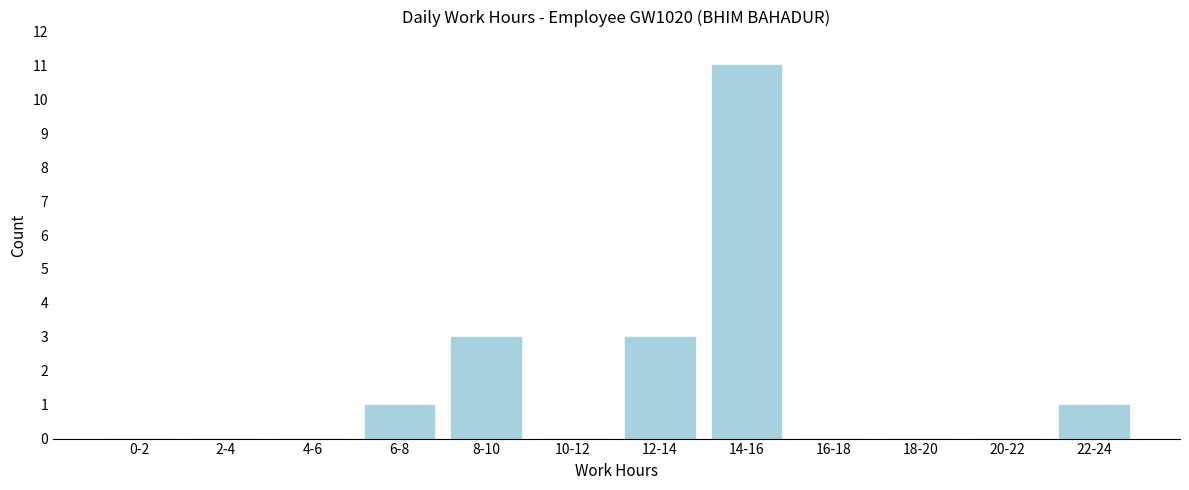

Reading left to right, list all the values displayed in this chart.

0-2=0	2-4=0	4-6=0	6-8=1	8-10=3	10-12=0	12-14=3	14-16=11	16-18=0	18-20=0	20-22=0	22-24=1